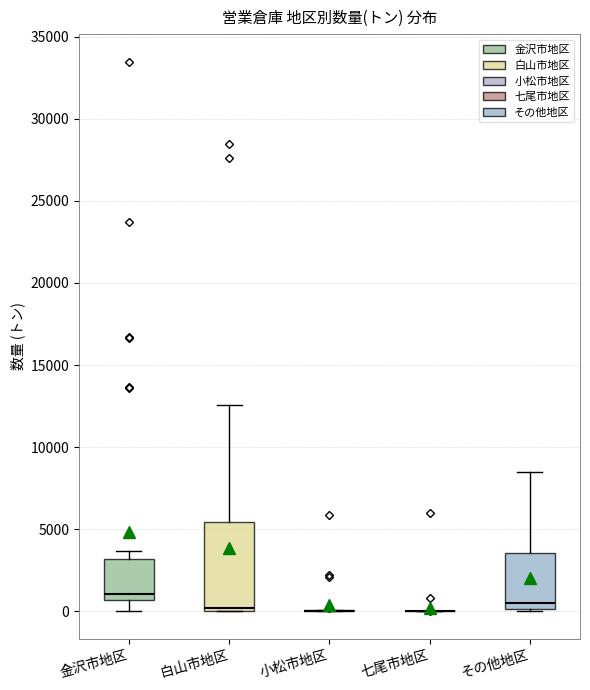

Reading left to right, transcribe this box plot: for each box, give where its median line is, the range the box spans, and where its two whiskers end, as read against the y-axis. The values are not printed on the chart, so give them approximately, as read against the axis.

金沢市地区: median 1000, box 500 to 3000, whiskers 0 to 3500
白山市地区: median 0 (just above the box's lower edge), box 0 to 5500, whiskers 0 to 12500
小松市地区: box collapsed to a line at 0, whiskers 0 to 0
七尾市地区: box collapsed to a line at 0, whiskers 0 to 0
その他地区: median 500, box 0 to 3500, whiskers 0 to 8500